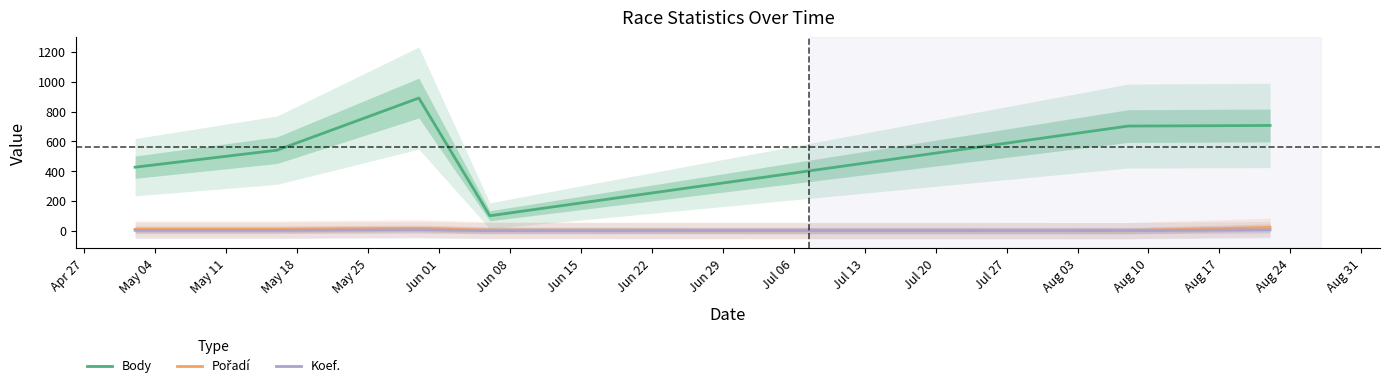

What are all the series names shown in the legend?

Body, Pořadí, Koef.